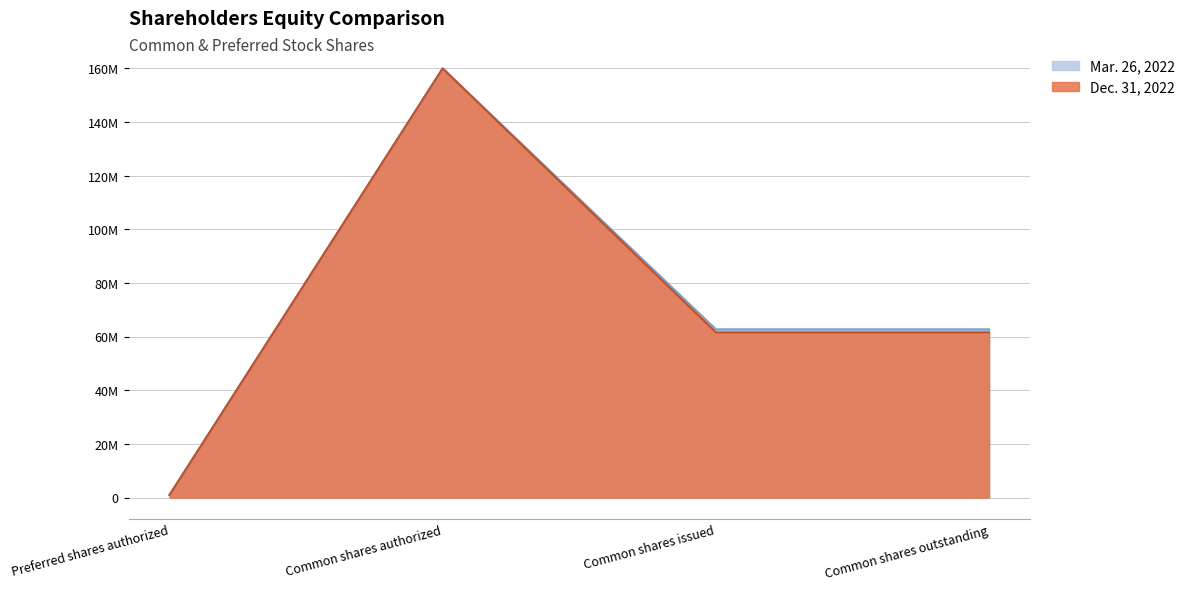

At which category does the chart reach its peak across all series?

Common shares authorized